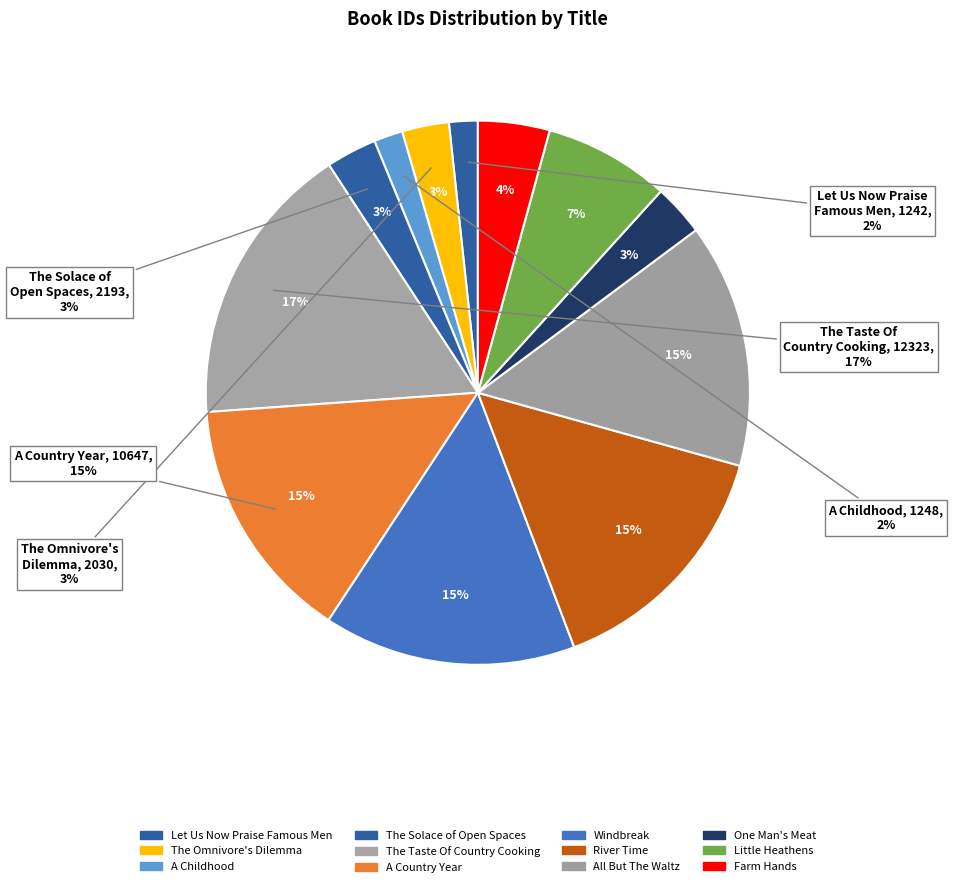

What is the ratio of the value at One Man's Meat to the value at The Solace of Open Spaces?

1.0